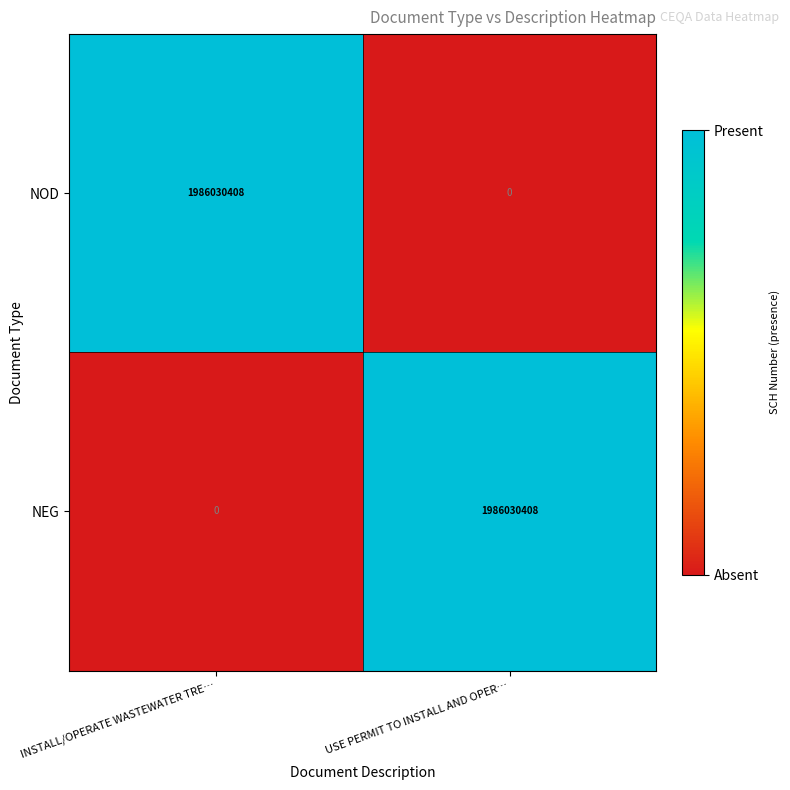

What is the average value of the NOD series?

993015204